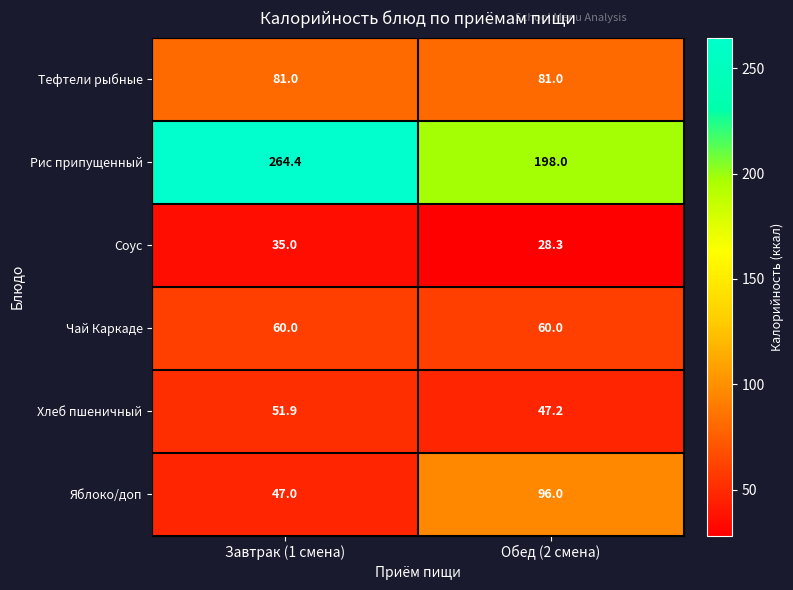

What is the sum of the Тефтели рыбные values at Завтрак (1 смена) and Обед (2 смена)?

162.0